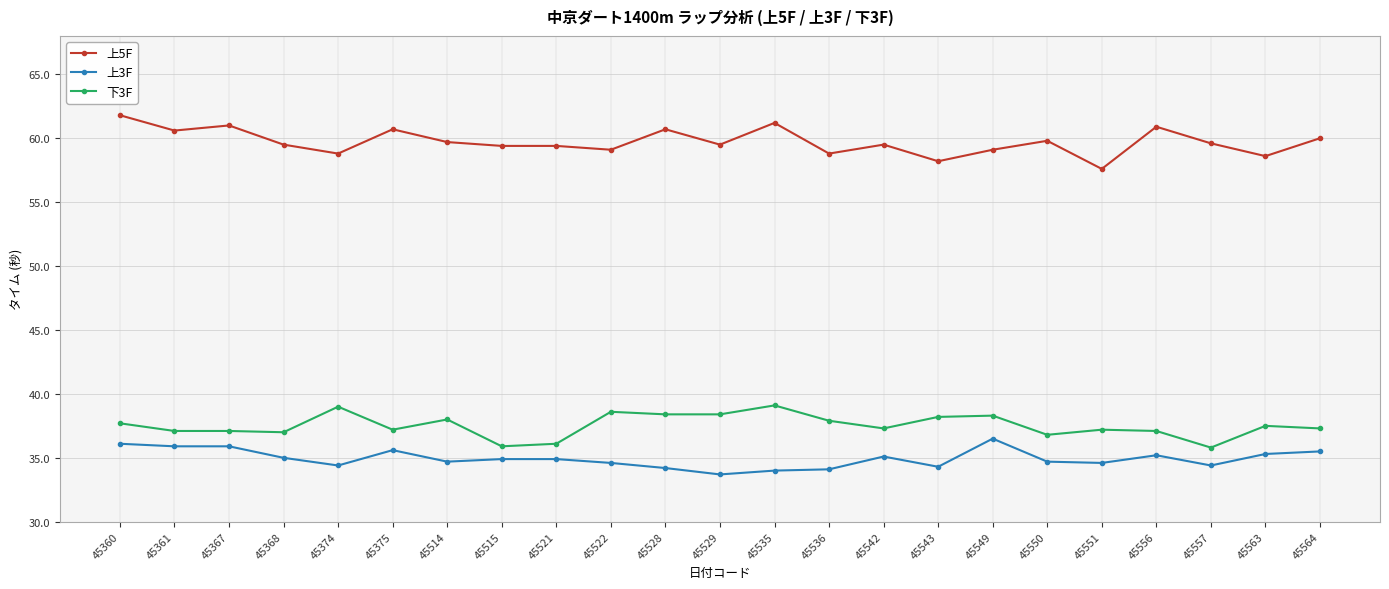

True or false: 上5F and 上3F intersect in this chart.

False